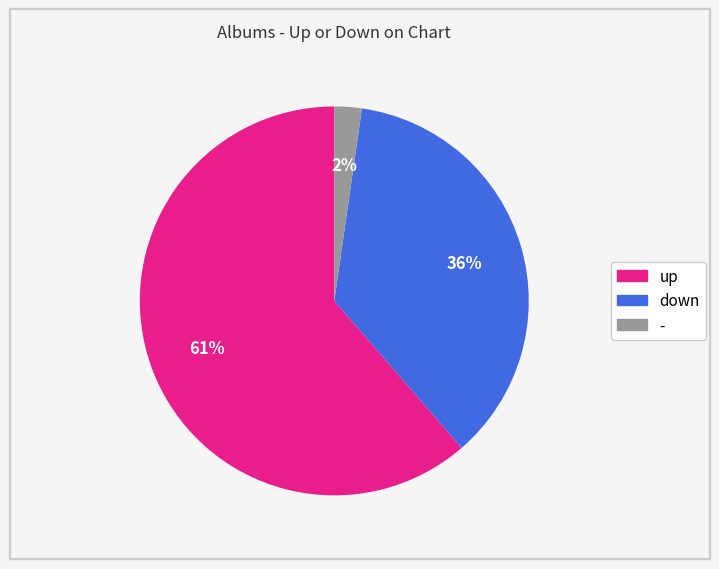

True or false: down accounts for 28% of the total.

False